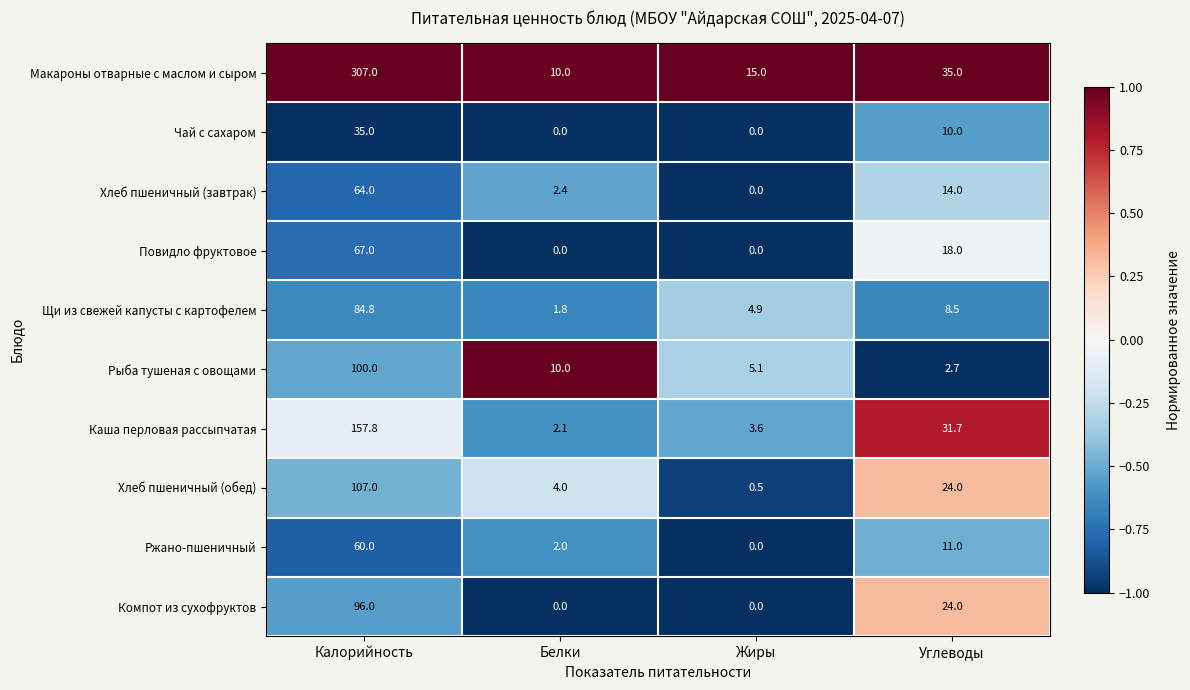

At which category is the sum across all series the highest?

Калорийность